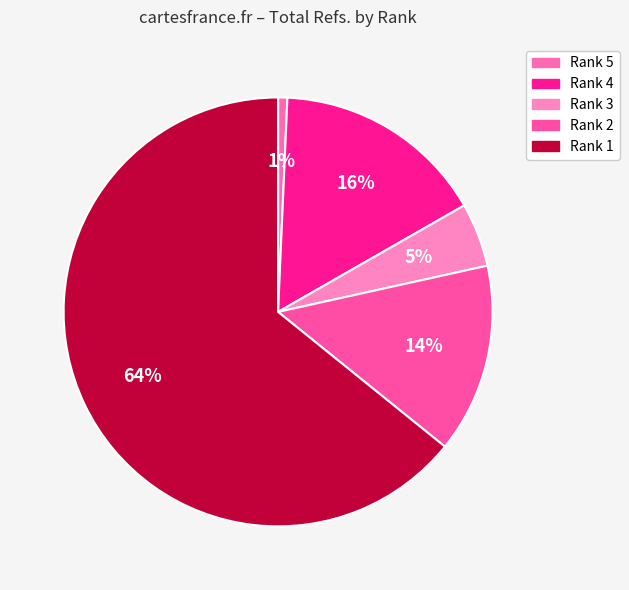

Count the number of slices in the pie.

5